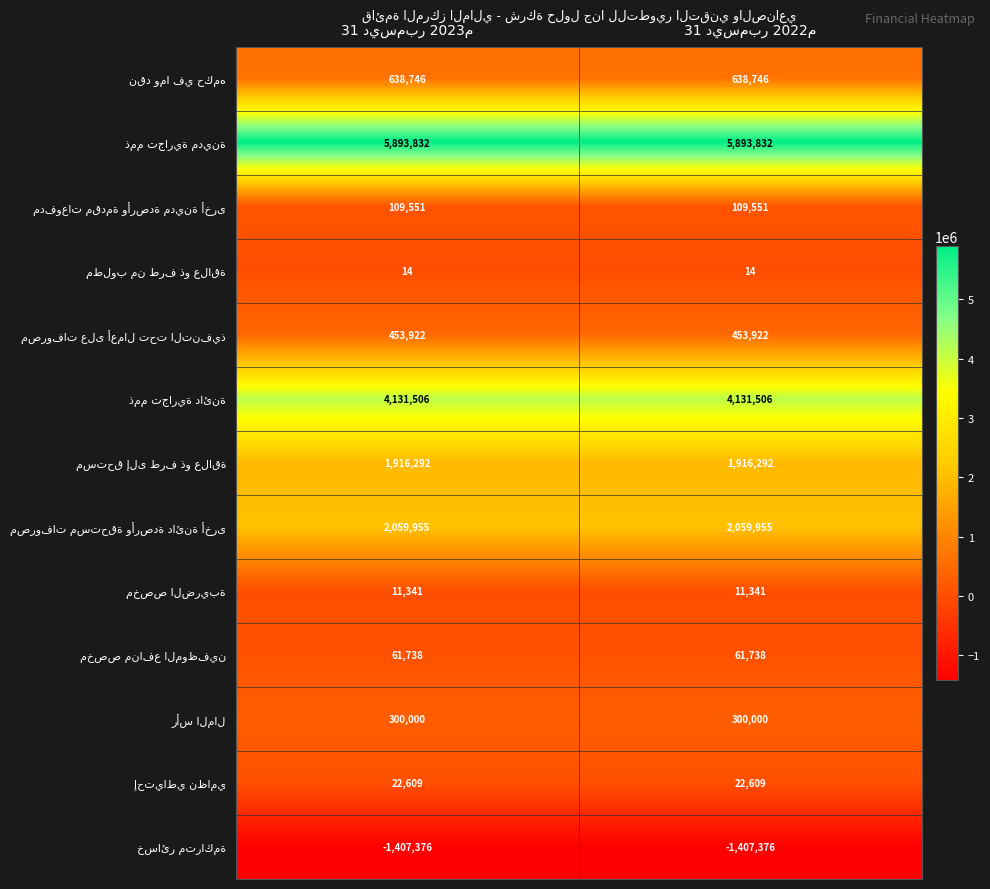

What is the minimum value shown in the chart?

-1407376